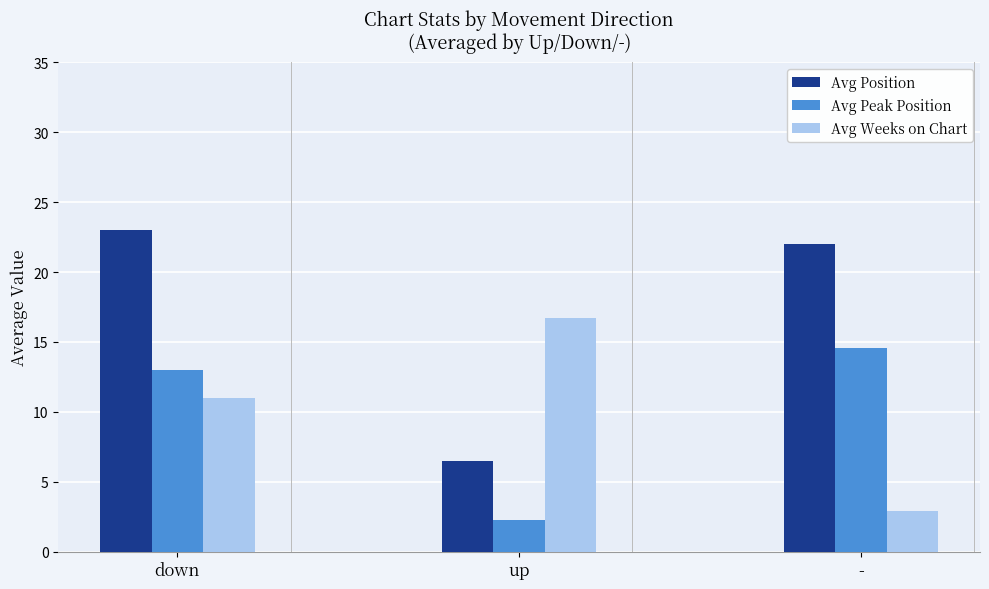

What is the label of the 2nd bar from the left?

up